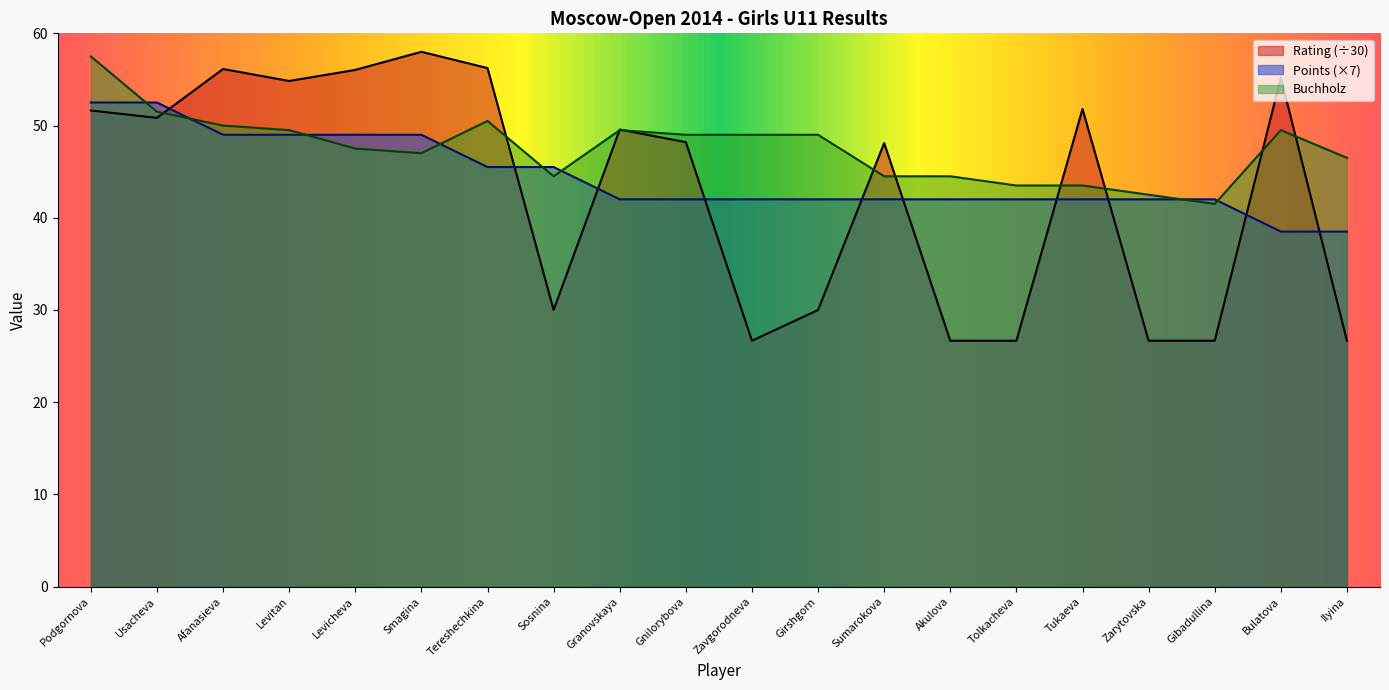

What is the value of the Points point at the 19th from the left?

38.5